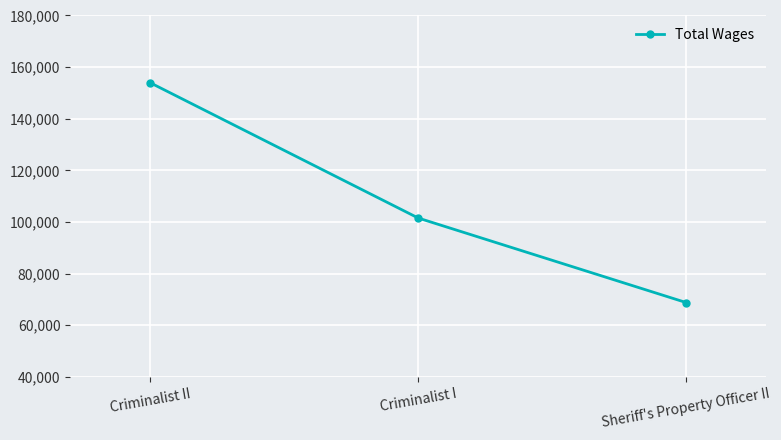

What is the label of the 3rd point from the left?

Sheriff's Property Officer II